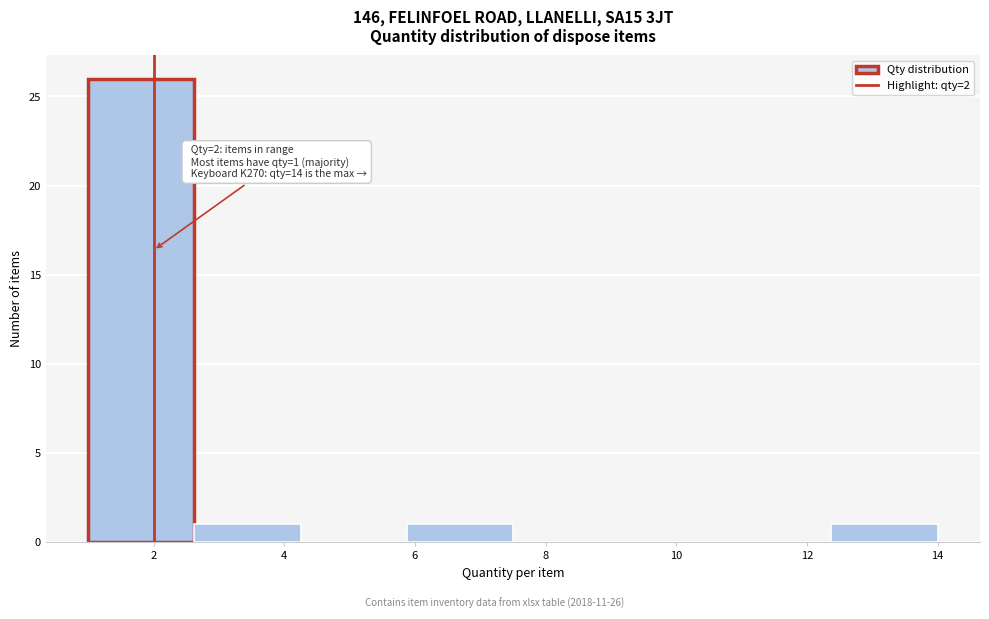

Which range on the x-axis has the tallest bar?

1.0 to 2.6